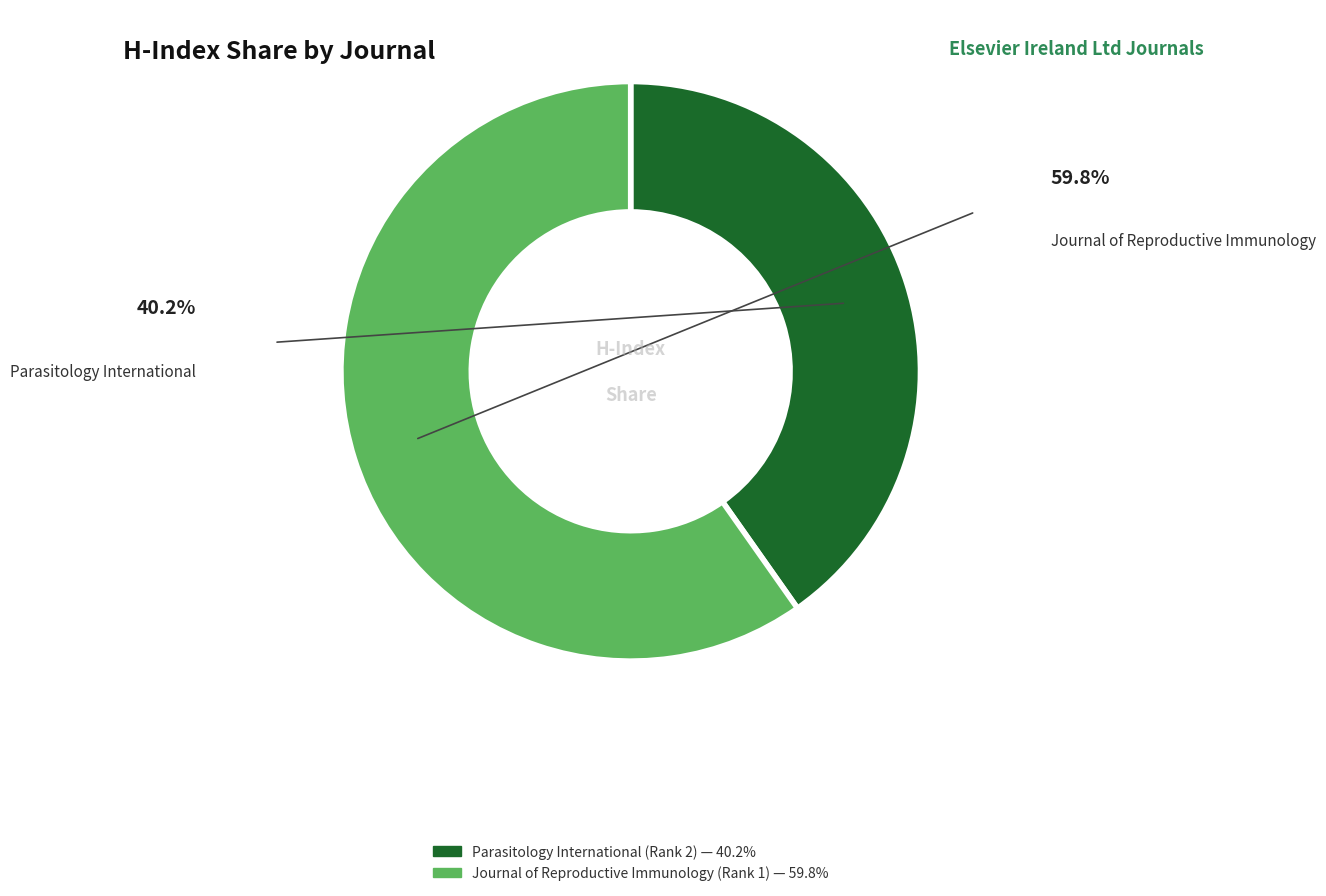

Does Journal of Reproductive Immunology (Rank 1) account for over 50% of the chart?

Yes